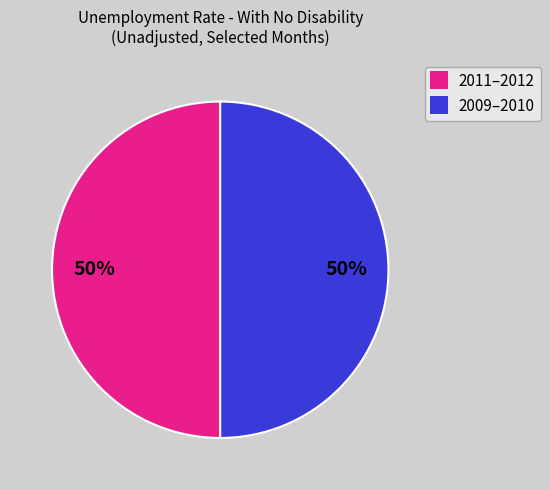

To the nearest percent, what is the difference between the largest and smallest slice percentages?

0%